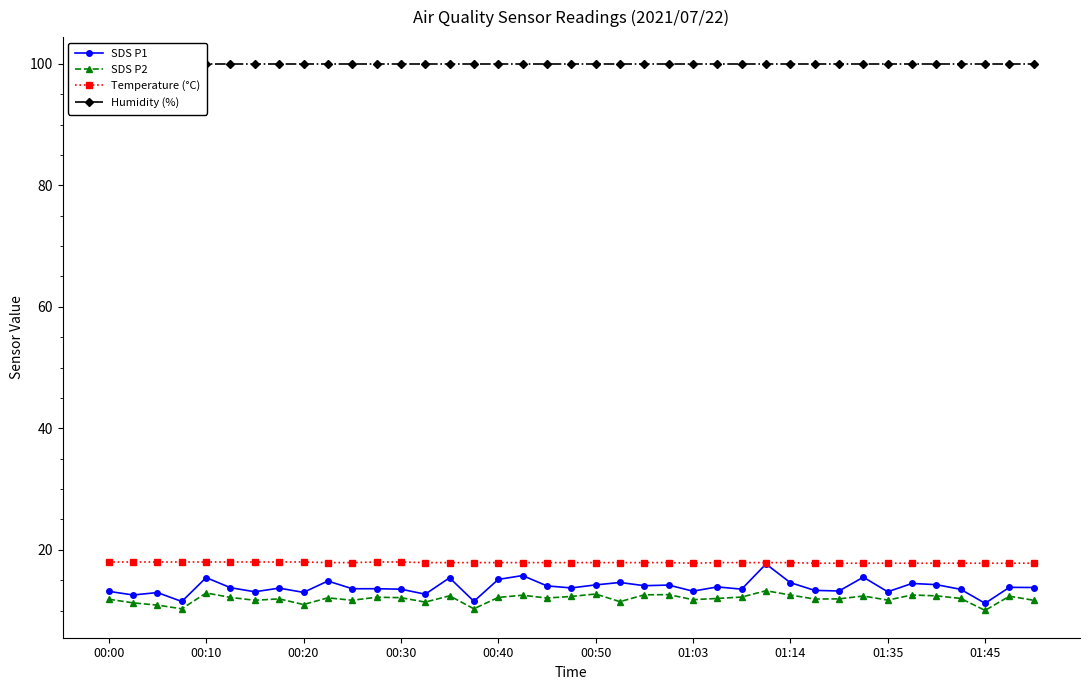

Which series has the largest total across all categories?

Humidity (%)